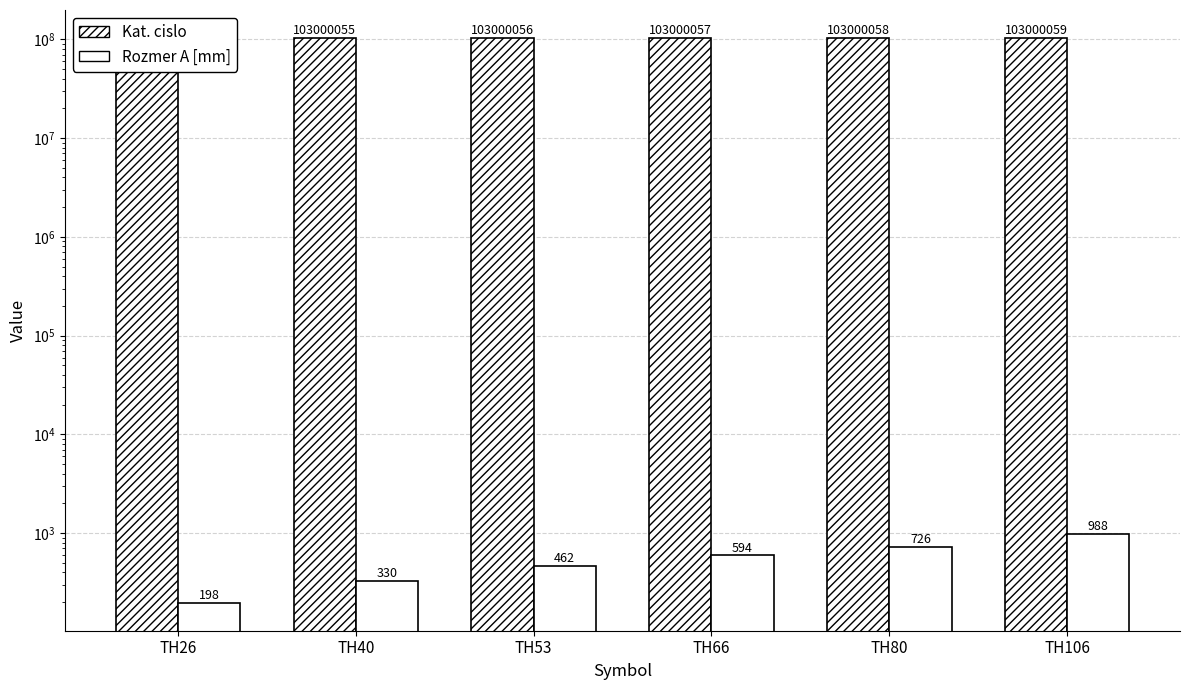

Are the bars grouped side by side (vs. stacked)?

Yes